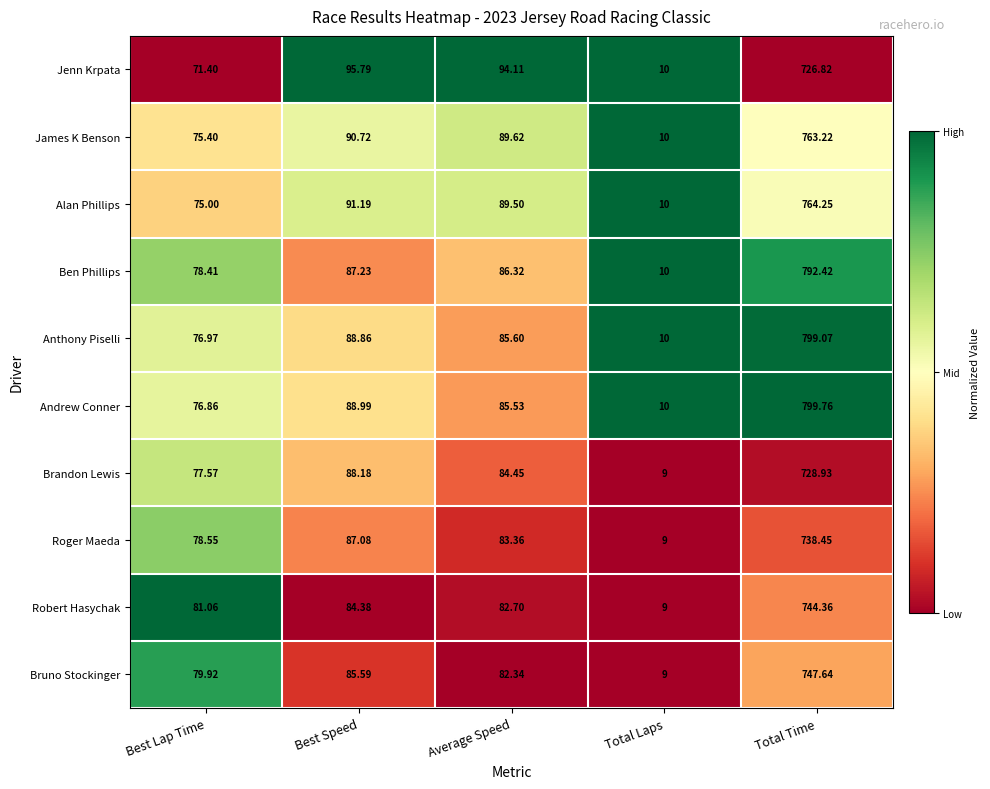

List the series in order of their peak value, highest first.

Andrew Conner, Anthony Piselli, Ben Phillips, Alan Phillips, James K Benson, Bruno Stockinger, Robert Hasychak, Roger Maeda, Brandon Lewis, Jenn Krpata